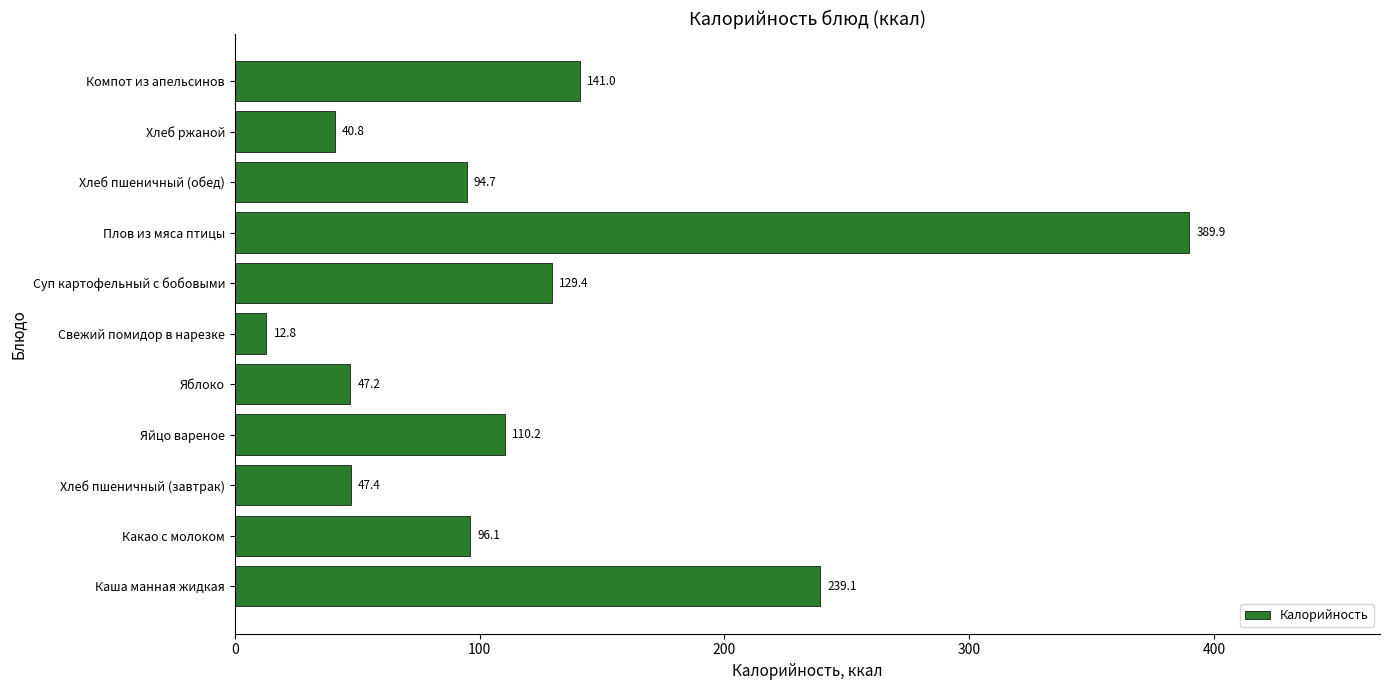

Is it true that the value at Суп картофельный с бобовыми is 204.0?

False